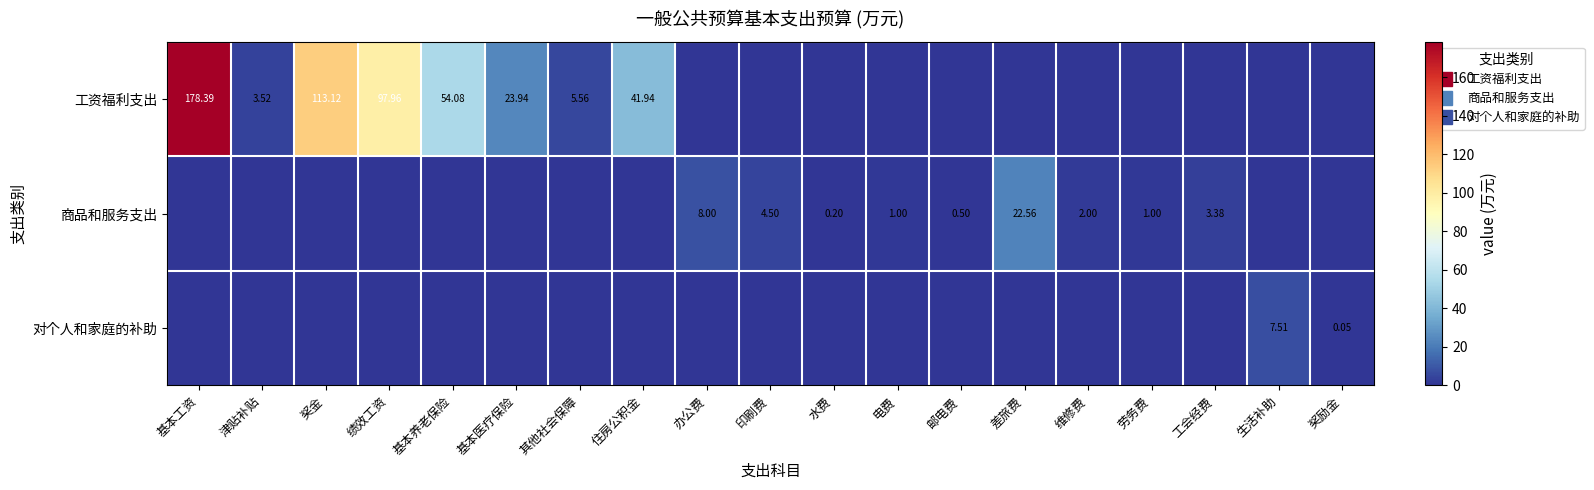

The 商品和服务支出 series shows 0.0 at 奖金. True or false?

True